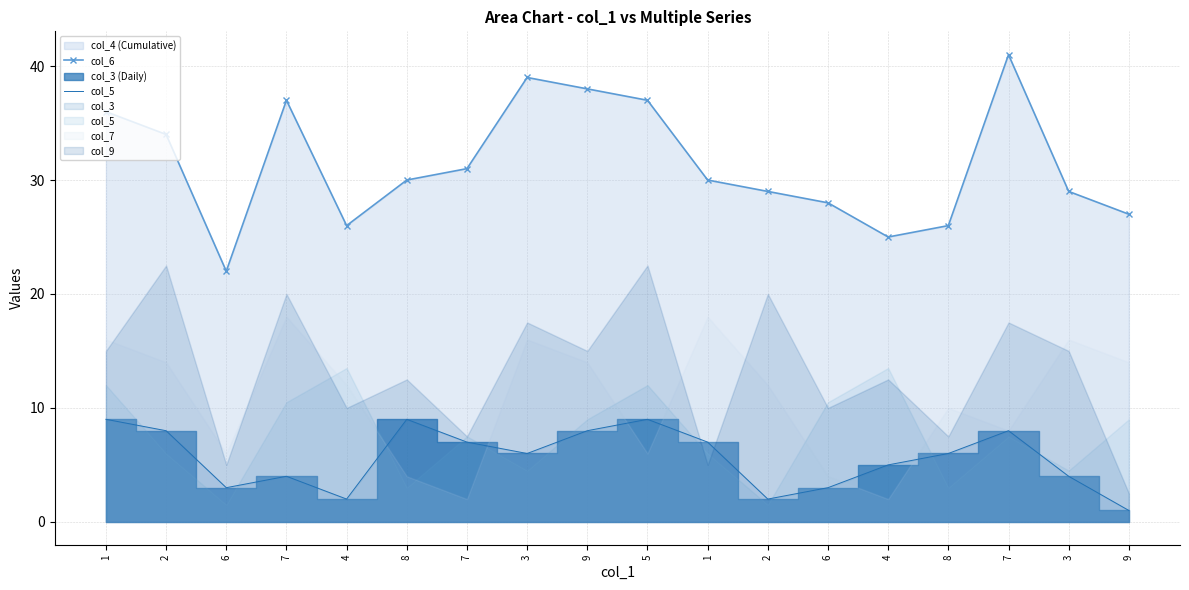

Which category has the lowest value in the col_6 series?

6